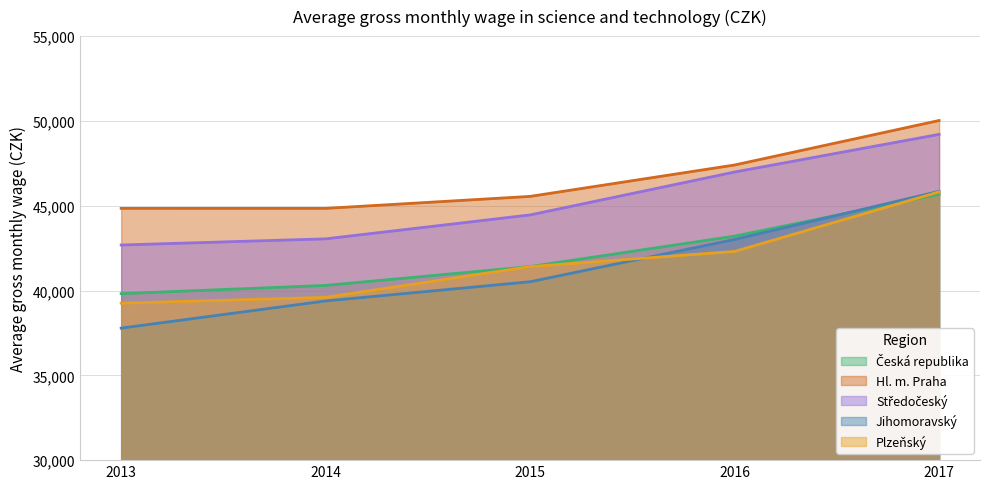

The Česká republika series shows 24854.9 at 2013. True or false?

False